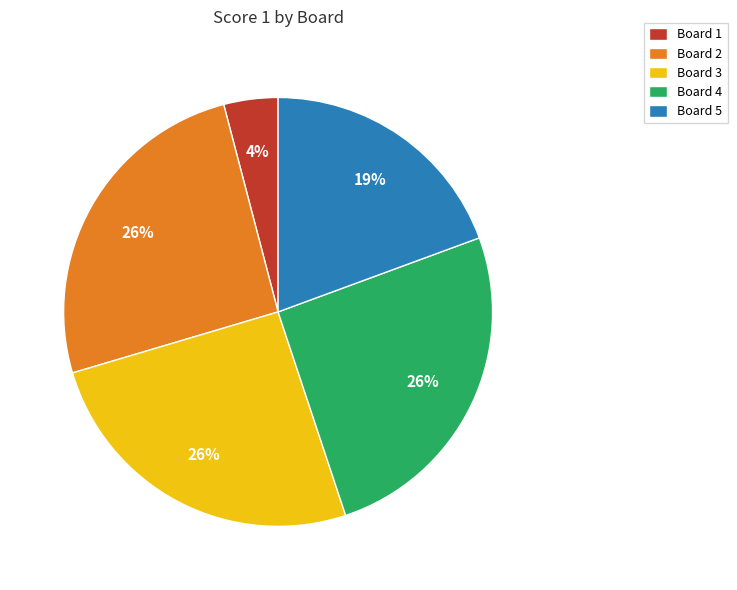

Combined, do Board 3 and Board 5 account for over 50%?

No